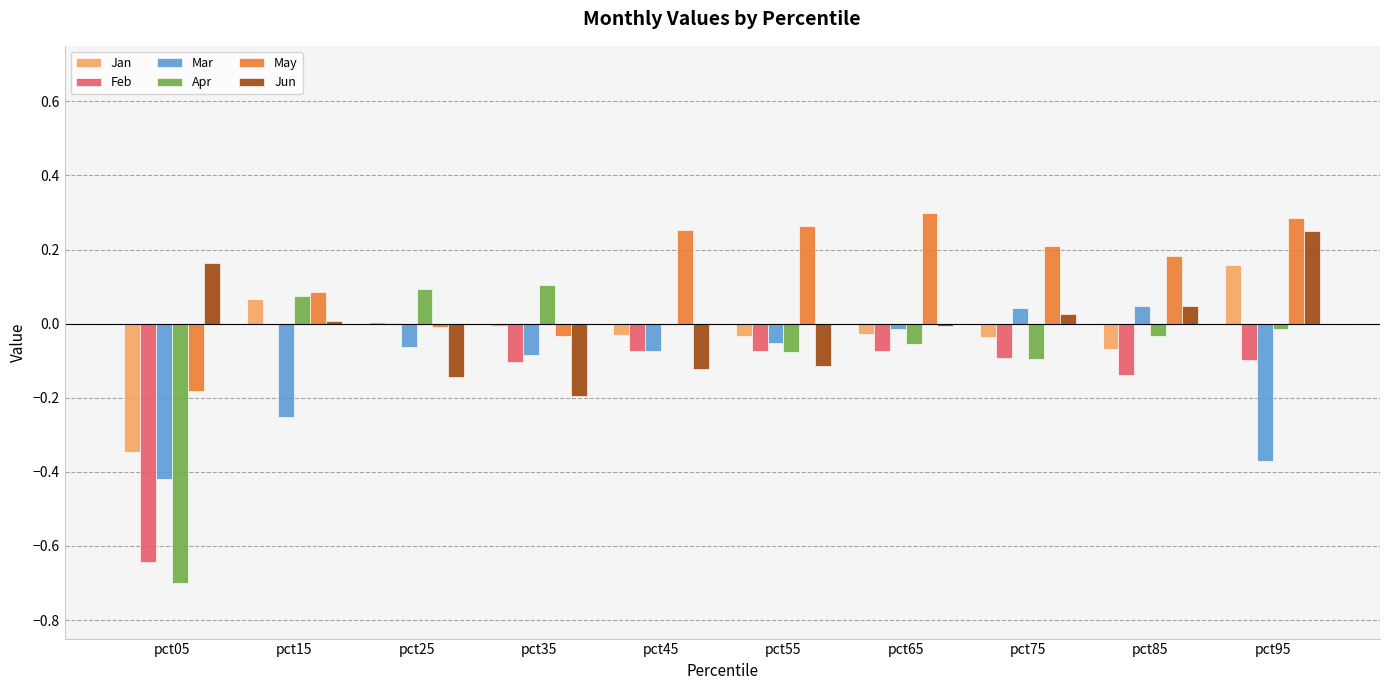

What are all the series names shown in the legend?

Jan, Feb, Mar, Apr, May, Jun